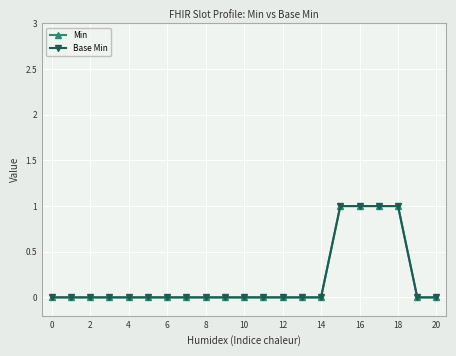

What is the maximum value for Min?

1